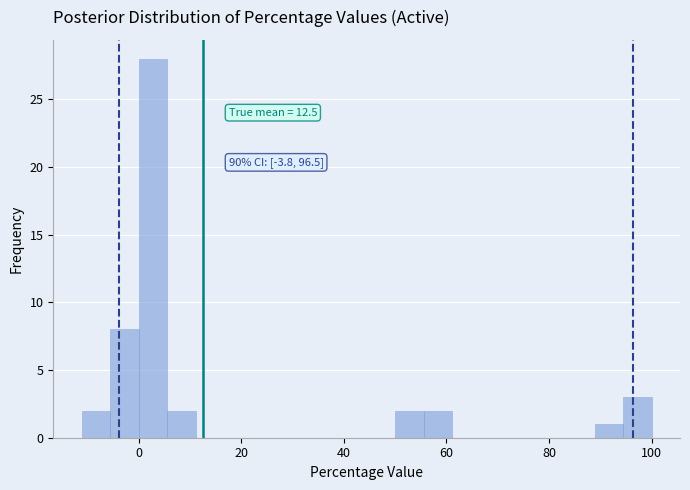

Around what value on the x-axis is the tallest bar? Give the approximate position of its centre, as read against the axis.

2